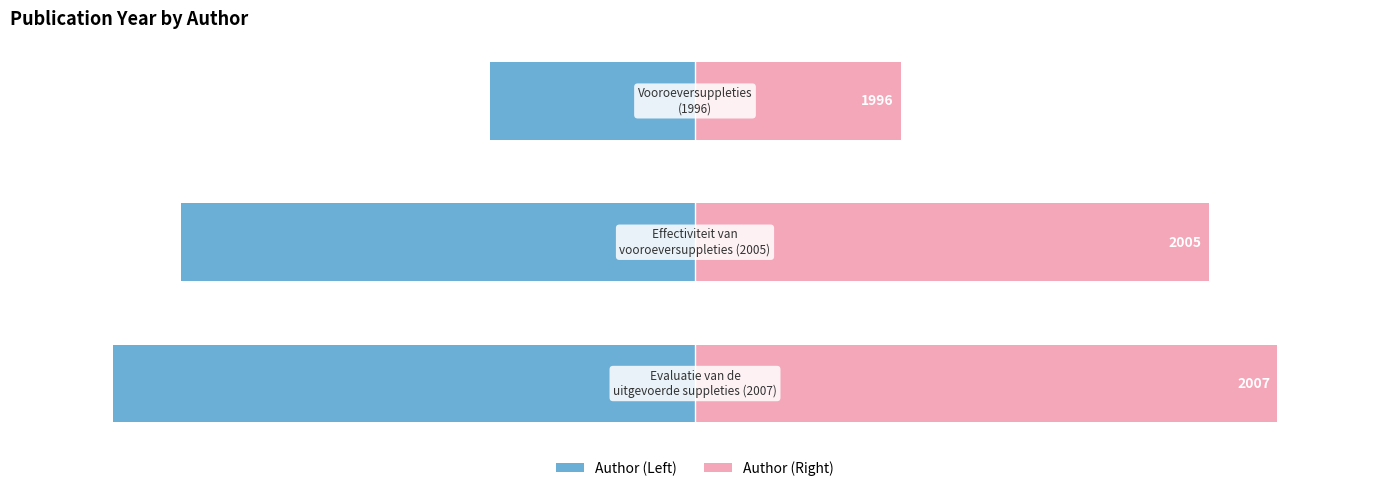

How many bars are there in each group?

2